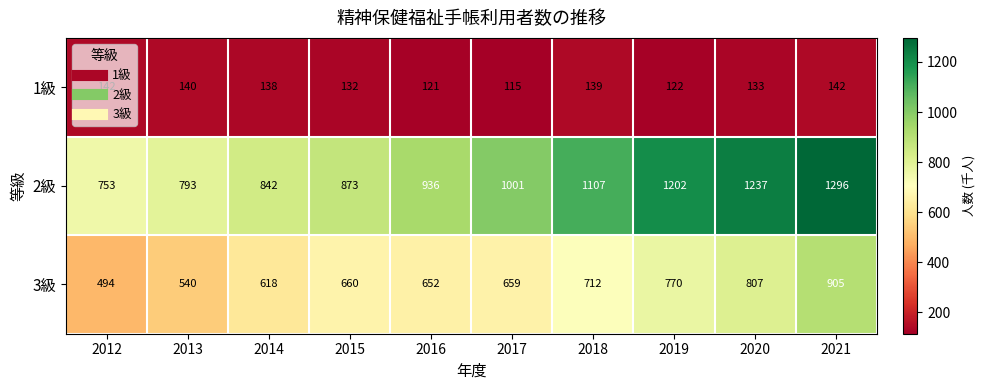

How many data points in 2級 are less than 1001?

5